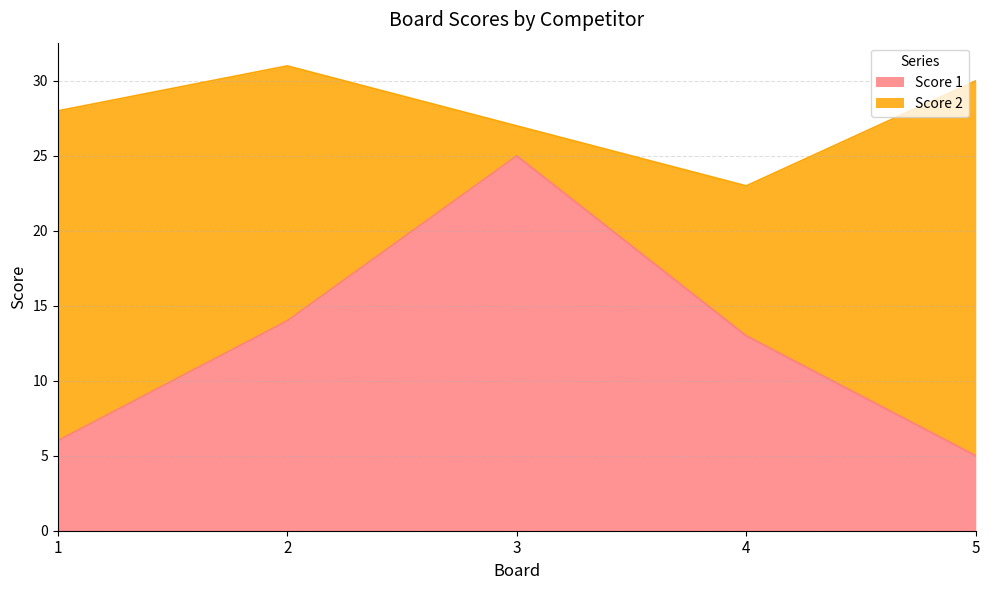

Approximately how many times larger is the value at 2 compared to 5?

2.8